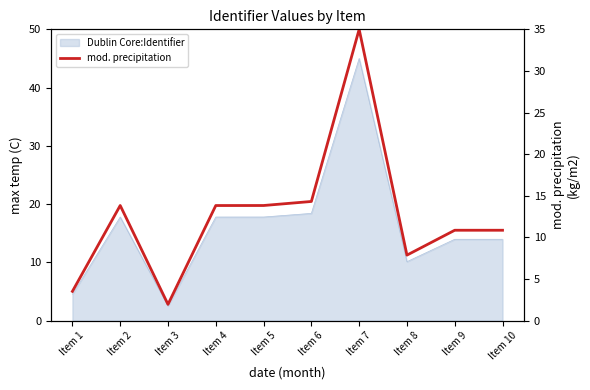

Reading right to left, what are all the values shown in this chart?

10.9	10.9	7.9	35.0	14.3	13.8	13.8	2.0	13.8	3.5